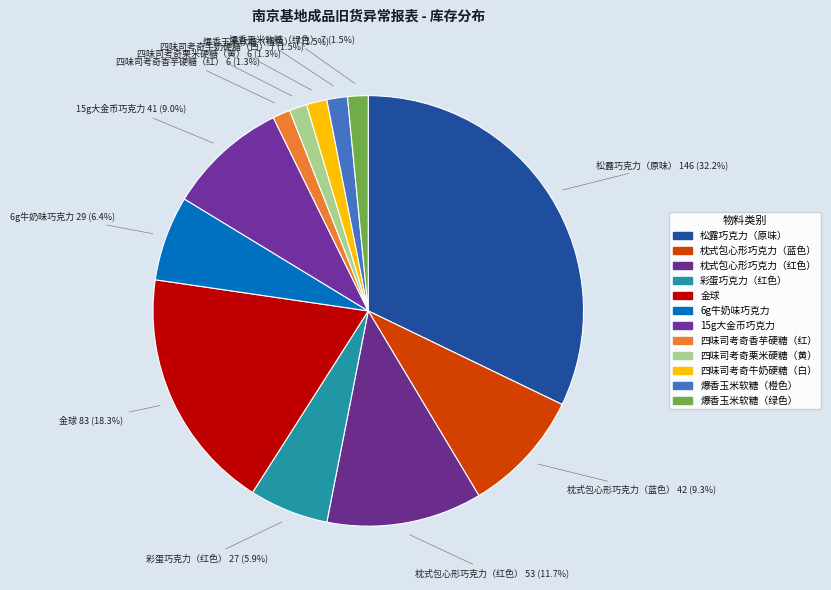

True or false: 四味司考奇栗米硬糖（黄） accounts for 11% of the total.

False